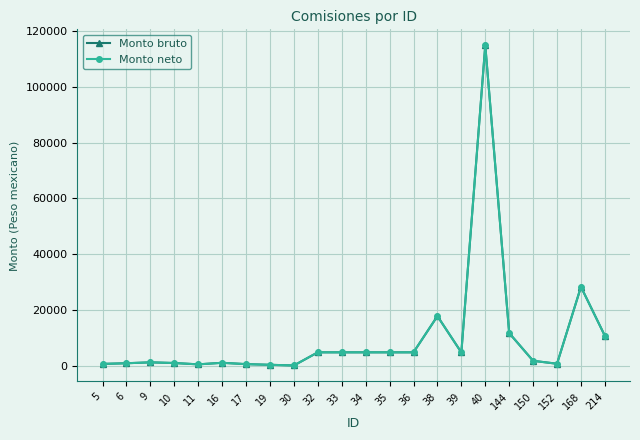

Is this an area chart (filled region under the line)?

No